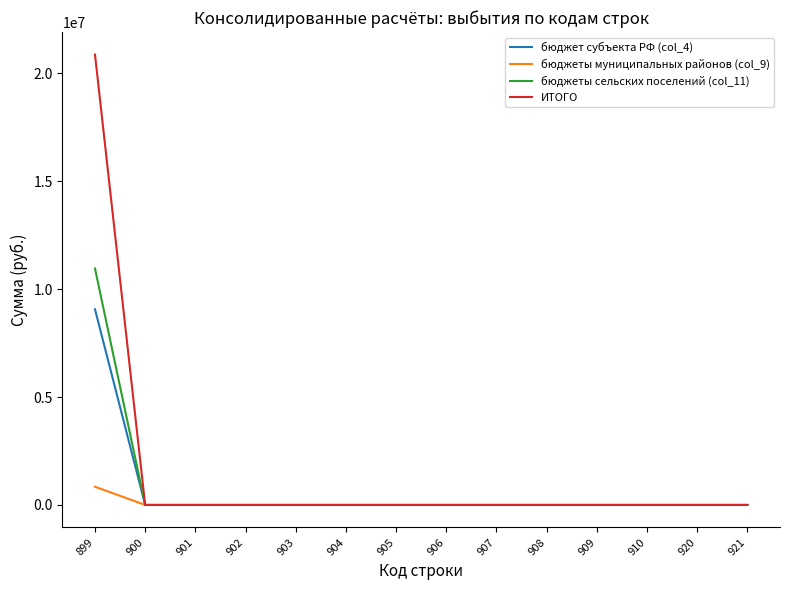

Is the value of бюджет субъекта РФ (col_4) at 899 greater than the value of бюджеты сельских поселений (col_11) at 909?

Yes